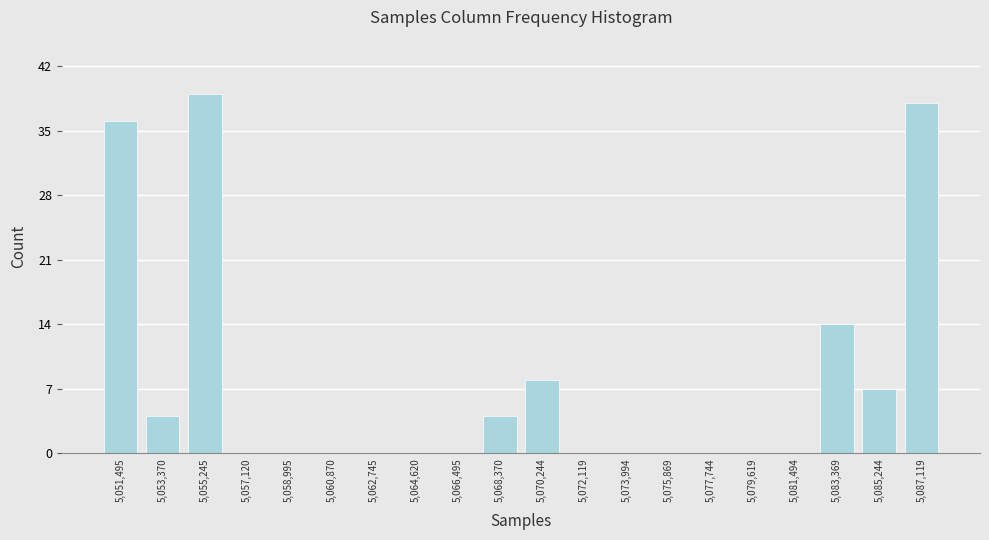

Reading left to right, extract all data points from this chart.

5,051,495=36	5,053,370=4	5,055,245=39	5,057,120=0	5,058,995=0	5,060,870=0	5,062,745=0	5,064,620=0	5,066,495=0	5,068,370=4	5,070,244=8	5,072,119=0	5,073,994=0	5,075,869=0	5,077,744=0	5,079,619=0	5,081,494=0	5,083,369=14	5,085,244=7	5,087,119=38